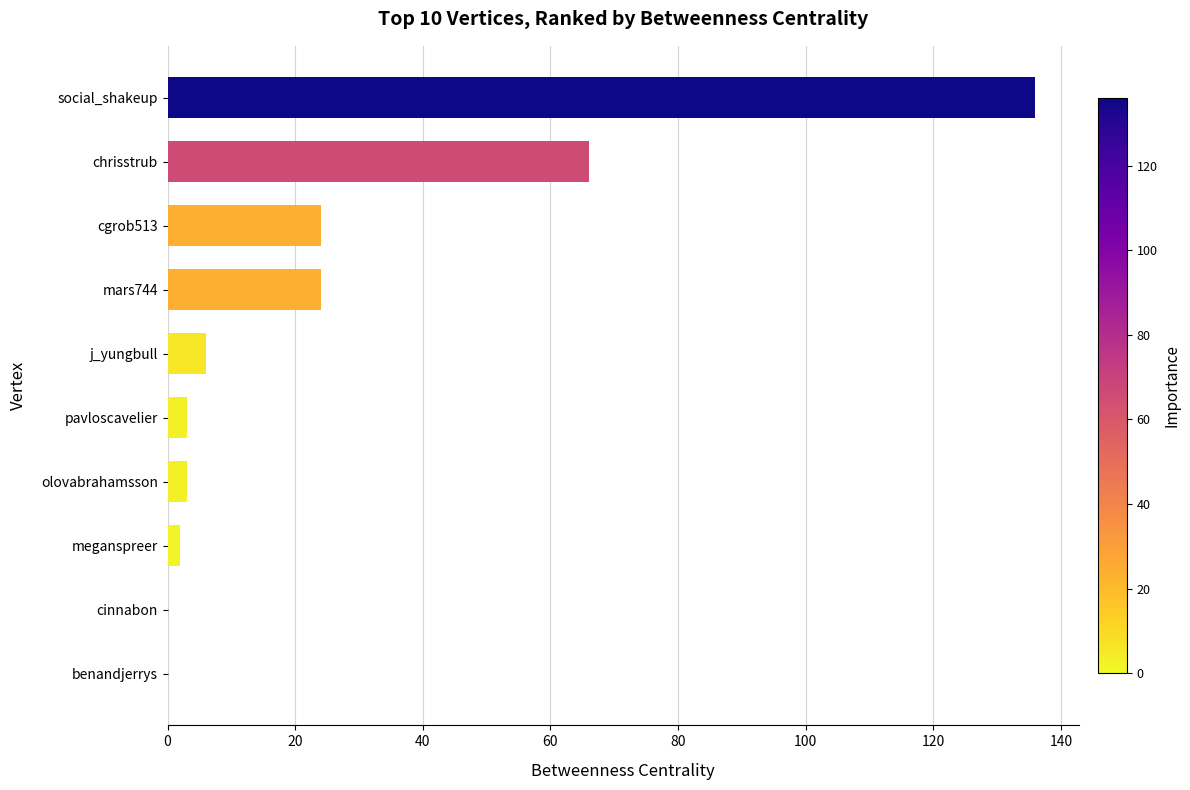

What is the sum of the values at j_yungbull and mars744?

30